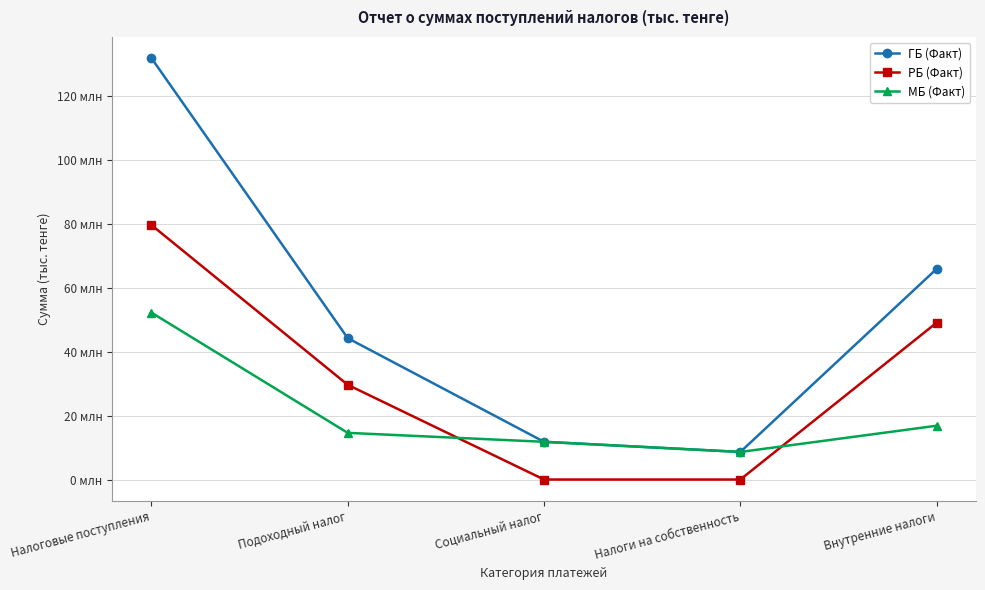

What is the difference between the maximum and second lowest values in the МБ (Факт) series?

40.4